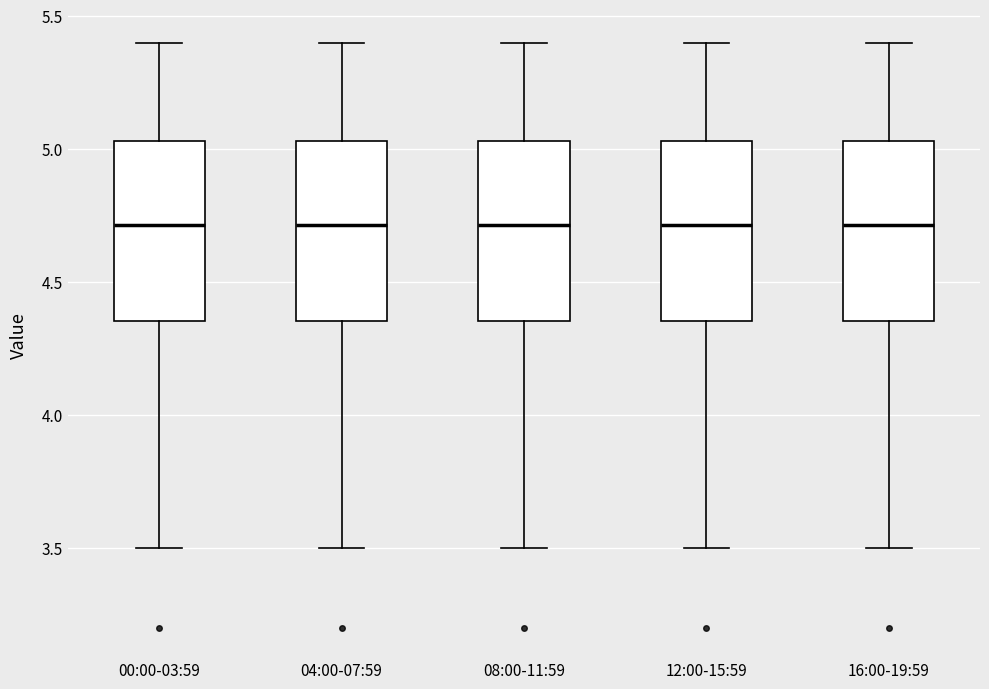

Reading left to right, transcribe this box plot: for each box, give where its median line is, the range the box spans, and where its two whiskers end, as read against the y-axis. The values are not printed on the chart, so give them approximately, as read against the axis.

00:00-03:59: median 4.70, box 4.35 to 5.05, whiskers 3.50 to 5.40
04:00-07:59: median 4.70, box 4.35 to 5.05, whiskers 3.50 to 5.40
08:00-11:59: median 4.70, box 4.35 to 5.05, whiskers 3.50 to 5.40
12:00-15:59: median 4.70, box 4.35 to 5.05, whiskers 3.50 to 5.40
16:00-19:59: median 4.70, box 4.35 to 5.05, whiskers 3.50 to 5.40